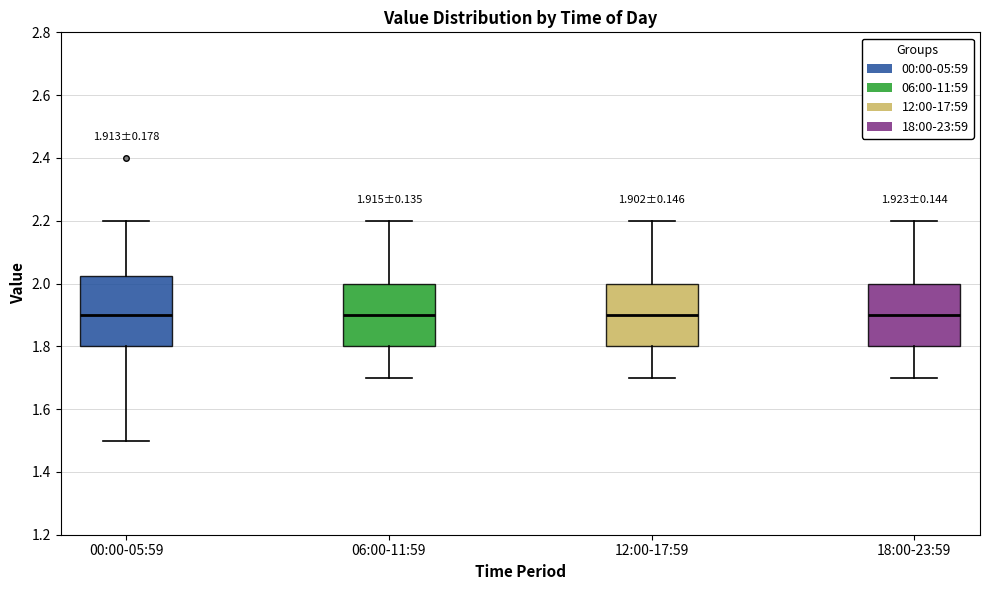

Which box is the tallest, from its lower edge to its upper edge?

00:00-05:59